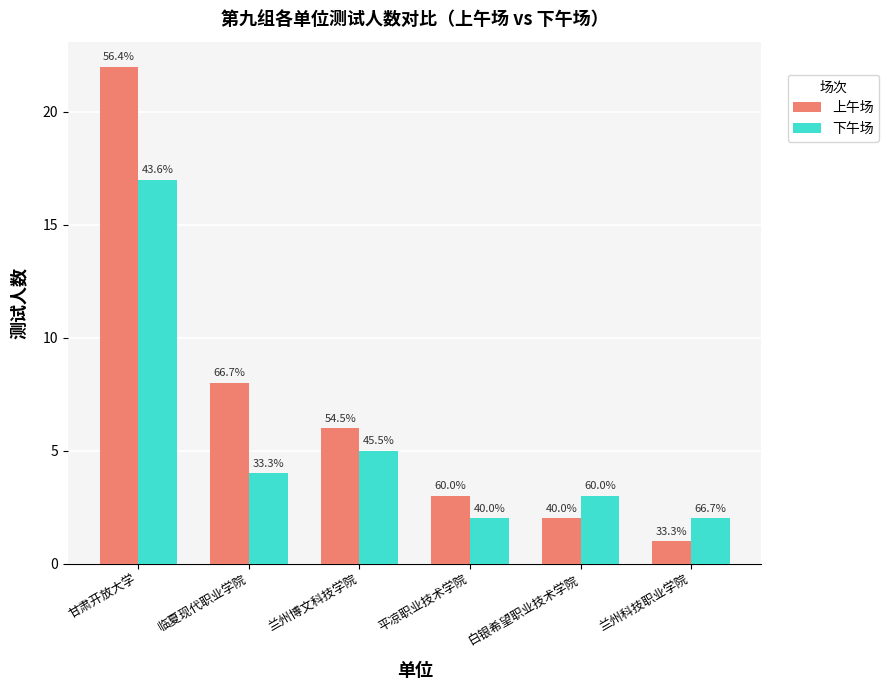

Which category has the highest value in the 下午场 series?

甘肃开放大学